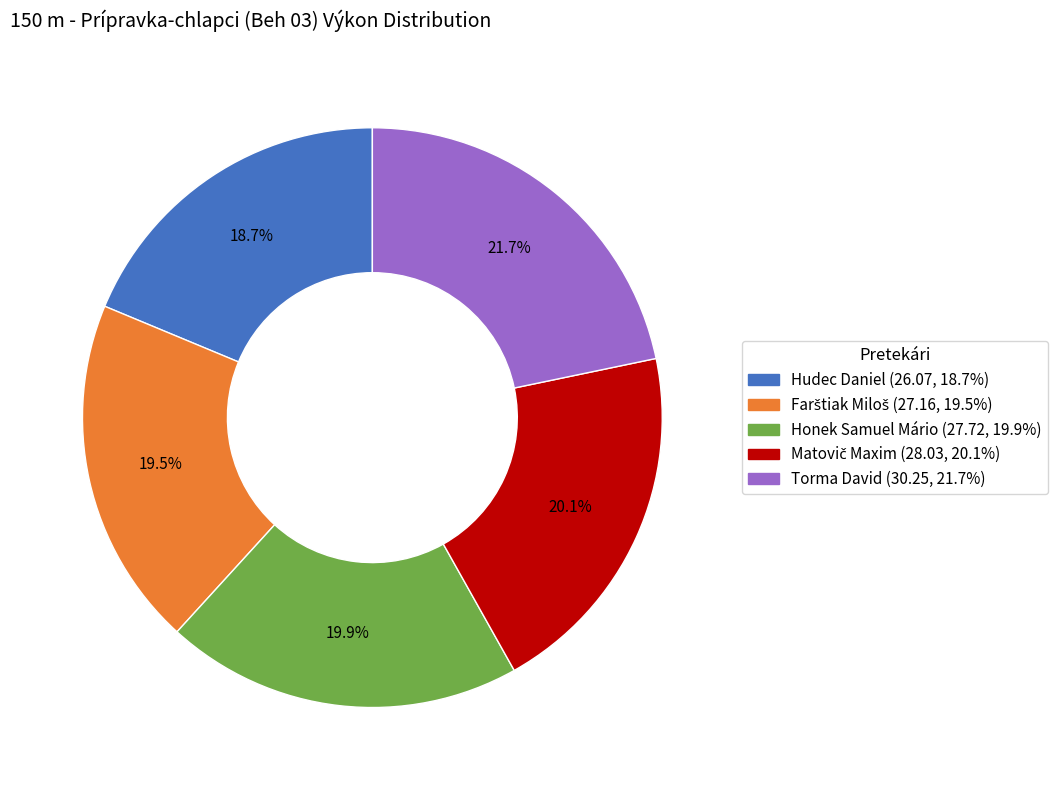

What percentage is NOT represented by Hudec Daniel (26.07, 18.7%)?

81.3%